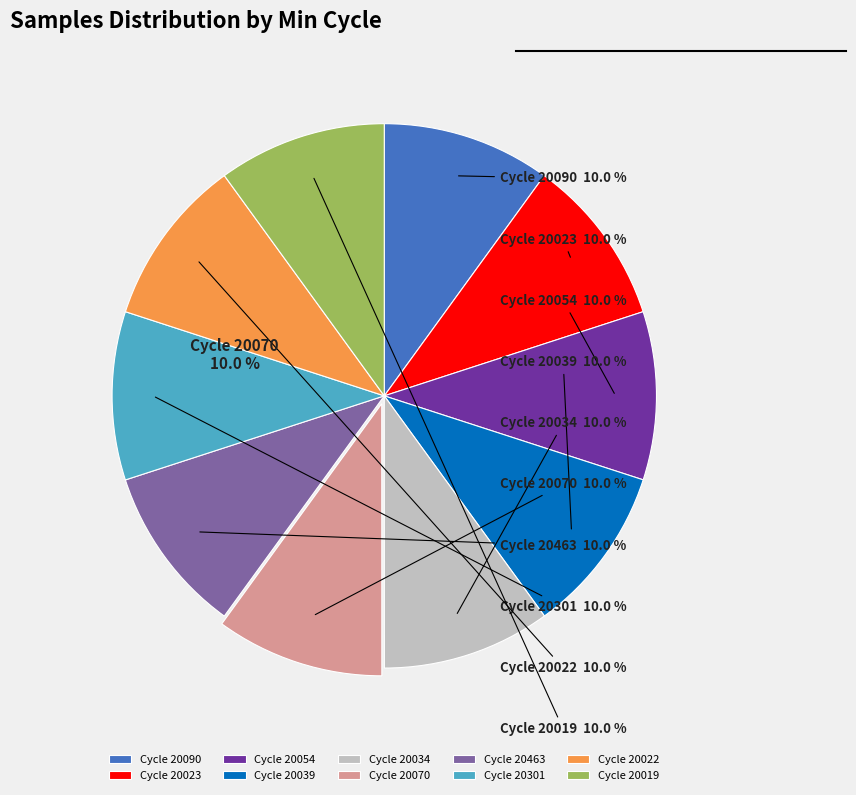

Does any single category account for the majority?

No